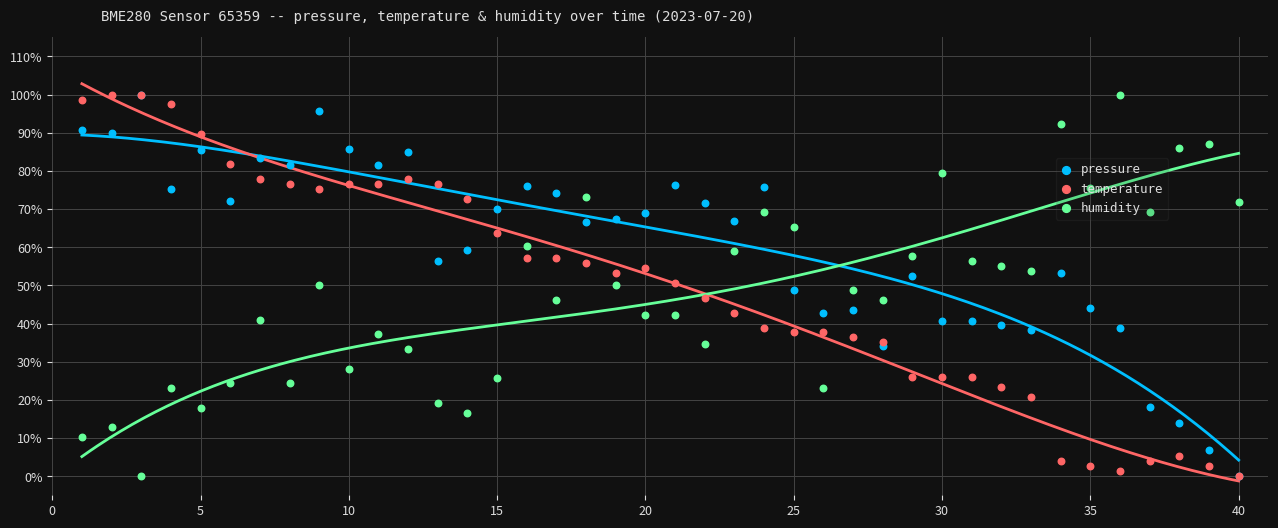

What are all the series names shown in the legend?

pressure, temperature, humidity